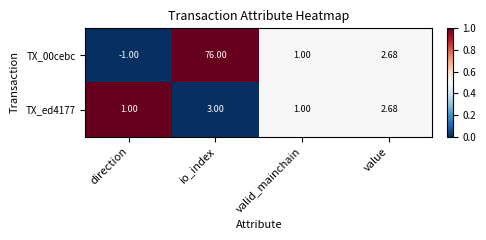

How many values in the TX_ed4177 series are below 2?

2